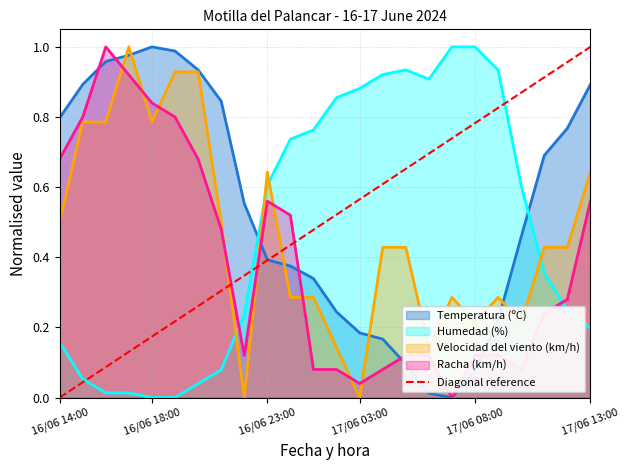

True or false: Humedad (%) and Temperatura (ºC) intersect in this chart.

True